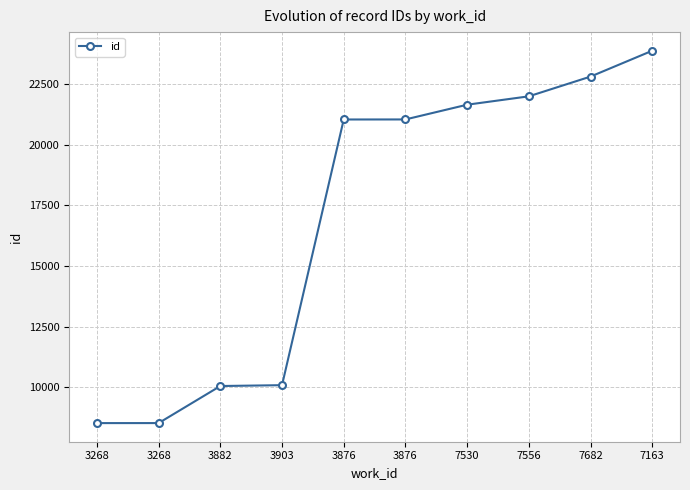

The value at 3876 is 33193. True or false?

False